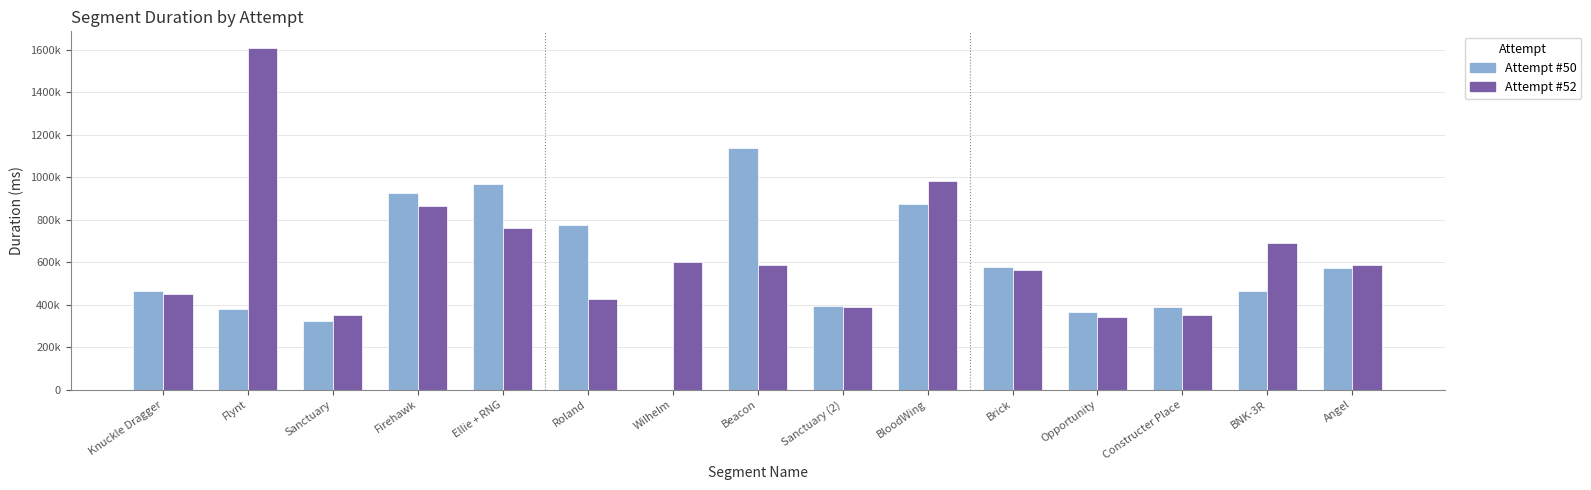

What is the spread (max minus min) of values at Flynt?

1225577.0